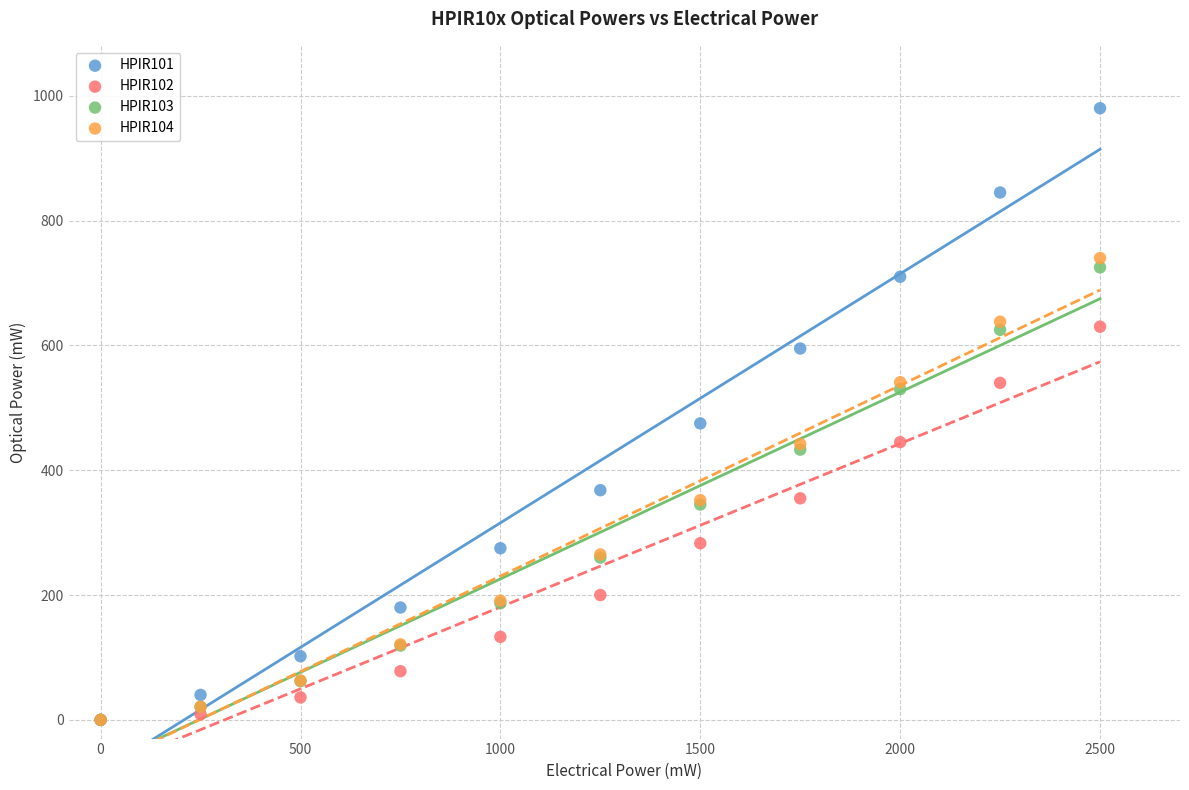

Across all series, what Y value is closest to 490?

475